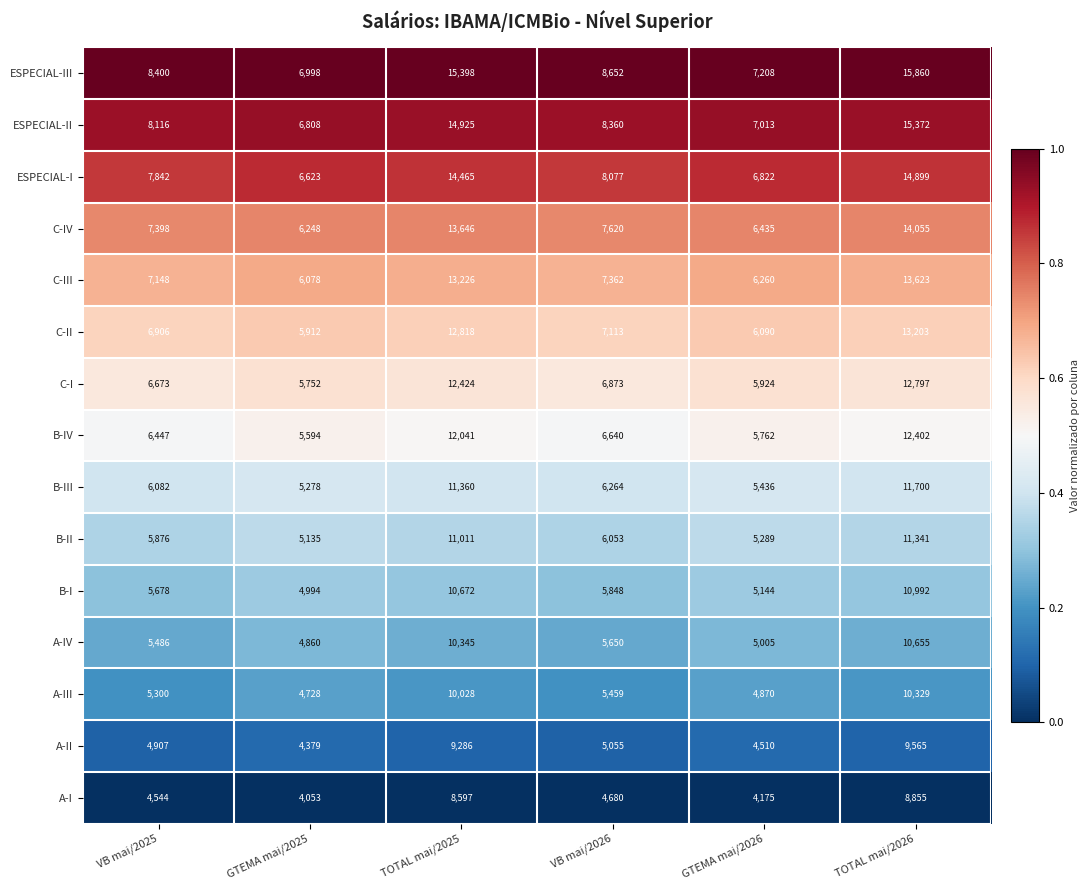

At which category is the sum across all series the highest?

TOTAL mai/2026